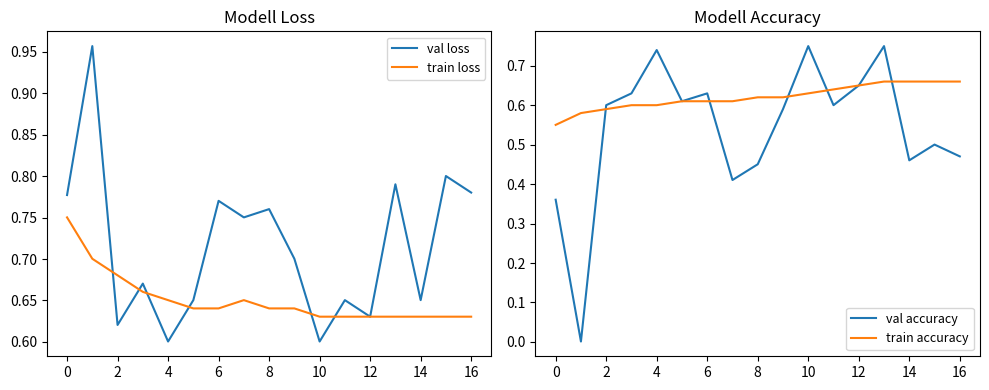

The val accuracy series shows 0.1 at 16. True or false?

False